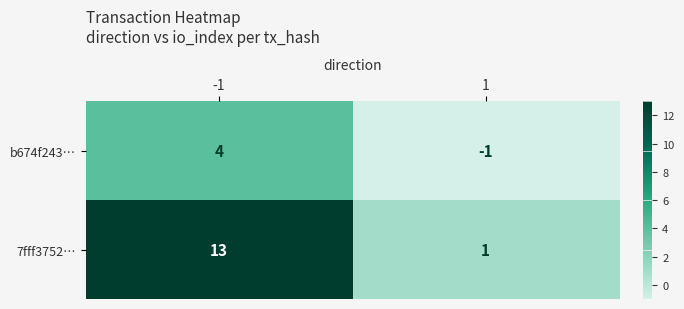

What is the difference between the 7fff3752… values at 1 and -1?

12